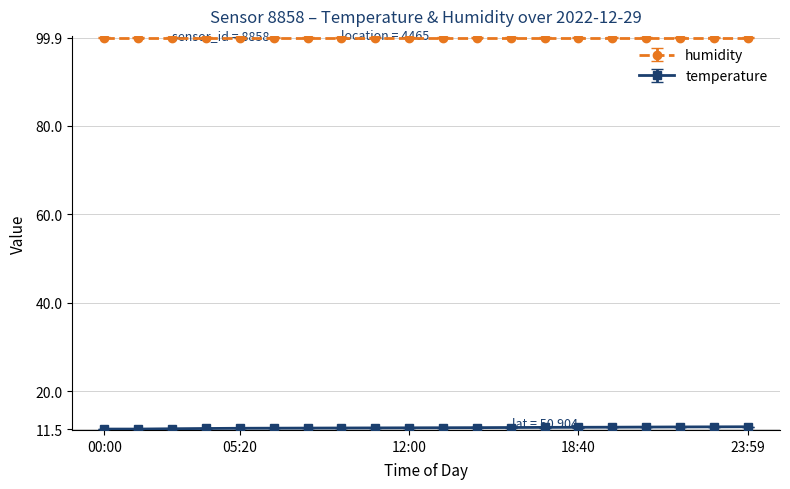

What is the lowest value of the humidity series?

99.9